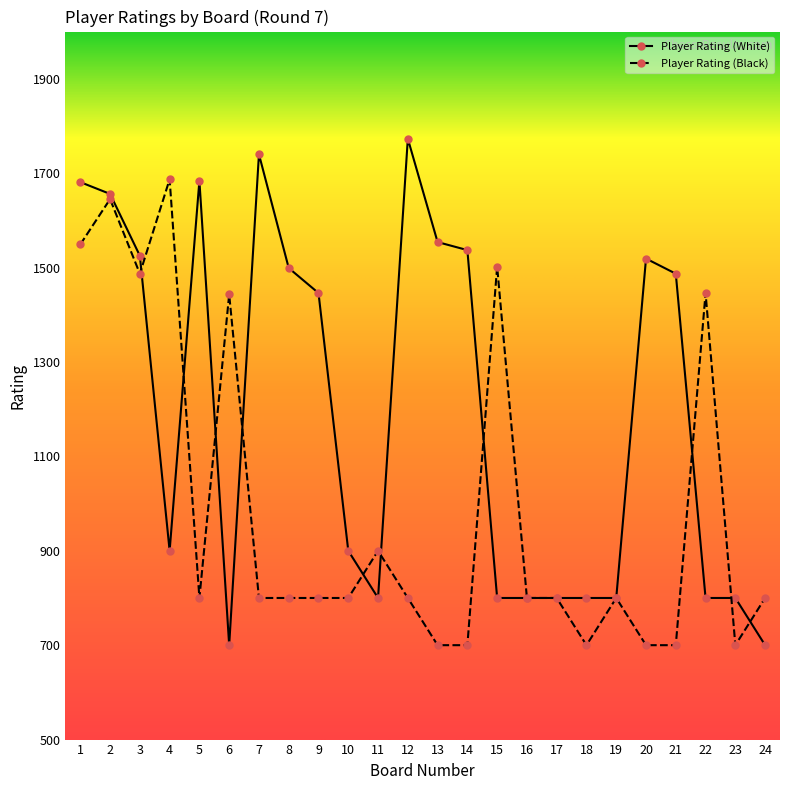

Is the value of Player Rating (Black) at 16 greater than the value of Player Rating (White) at 6?

Yes